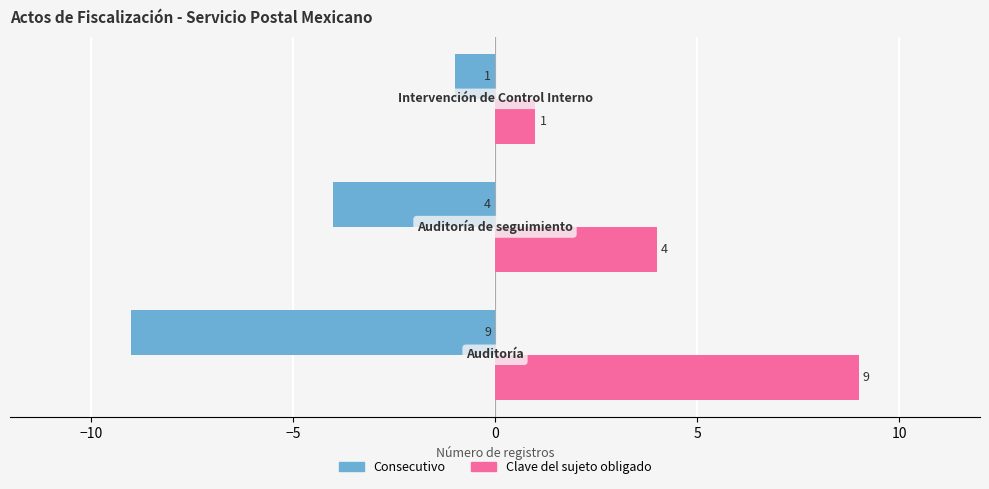

At how many categories does at least one series exceed 7?

1